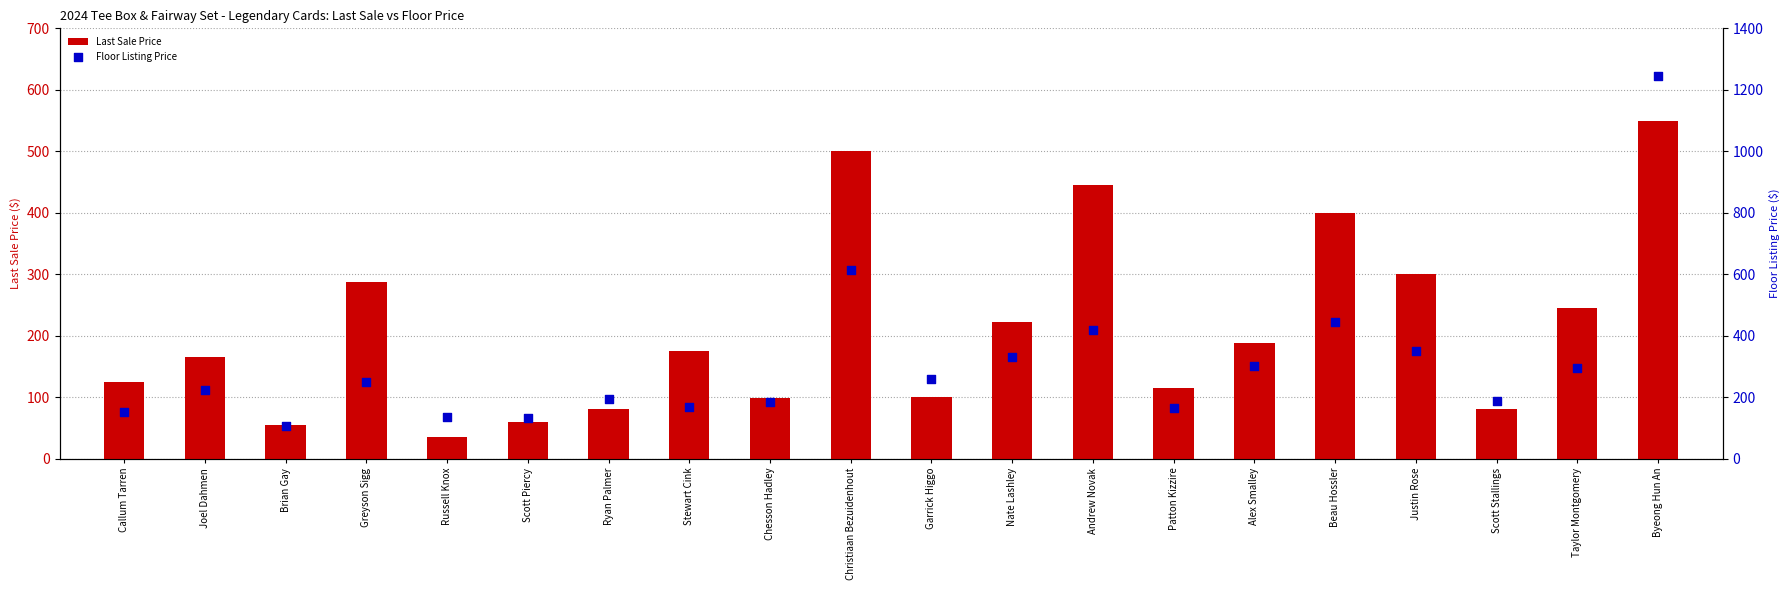

What is the total value across all series at Scott Piercy?

193.2